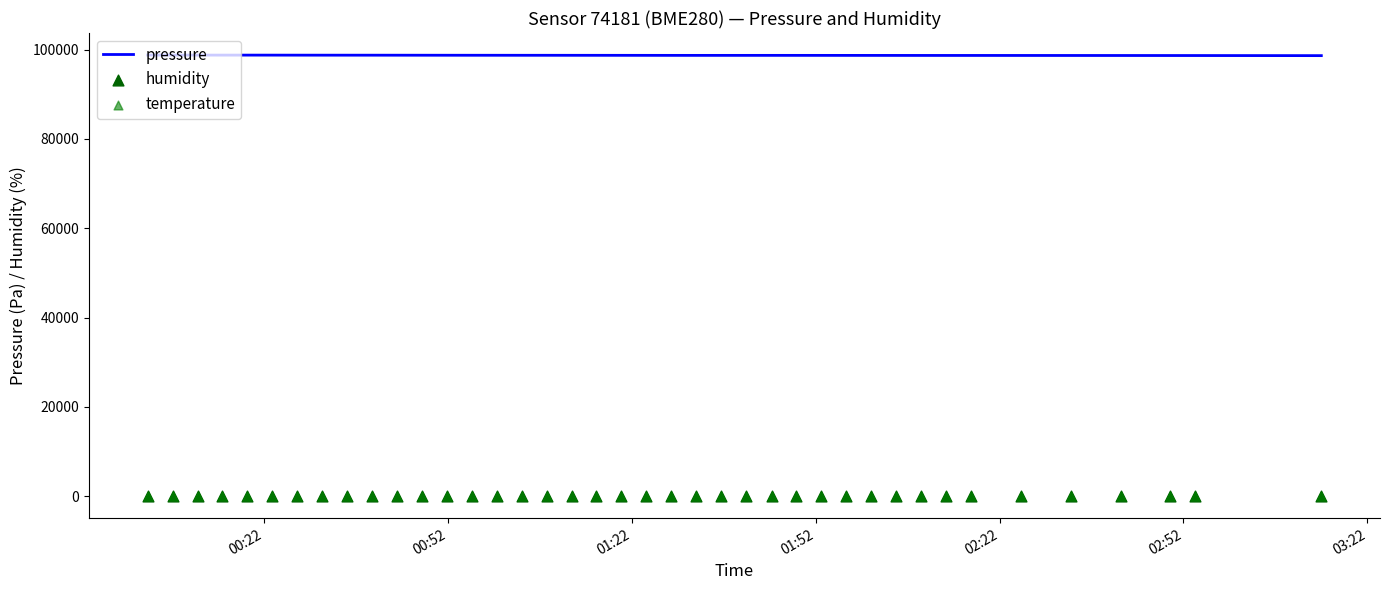

What is the highest value of the pressure series?

98790.2